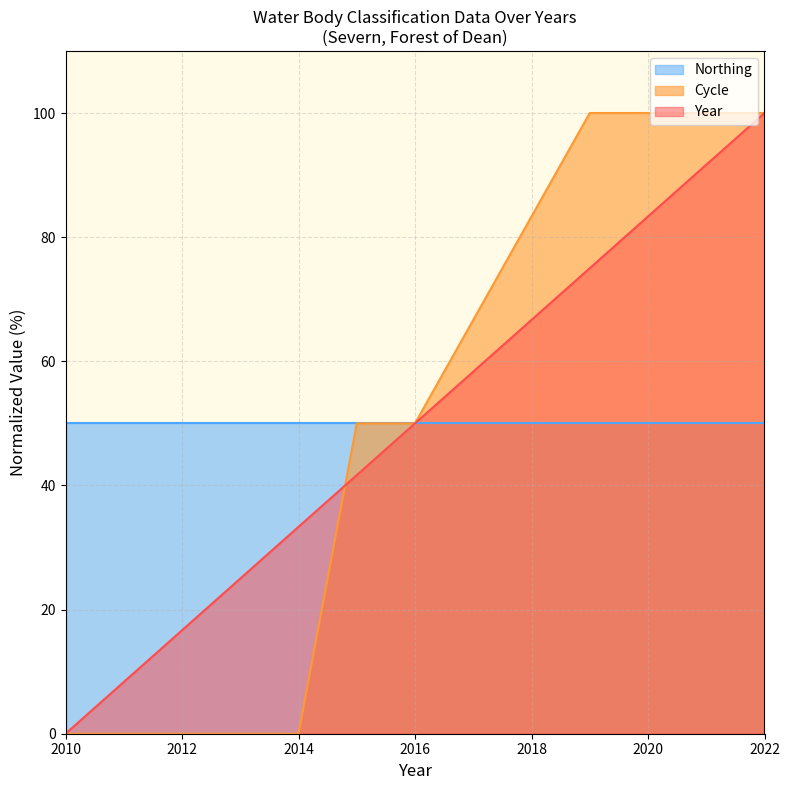

What is the highest value of the Year series?

100.0